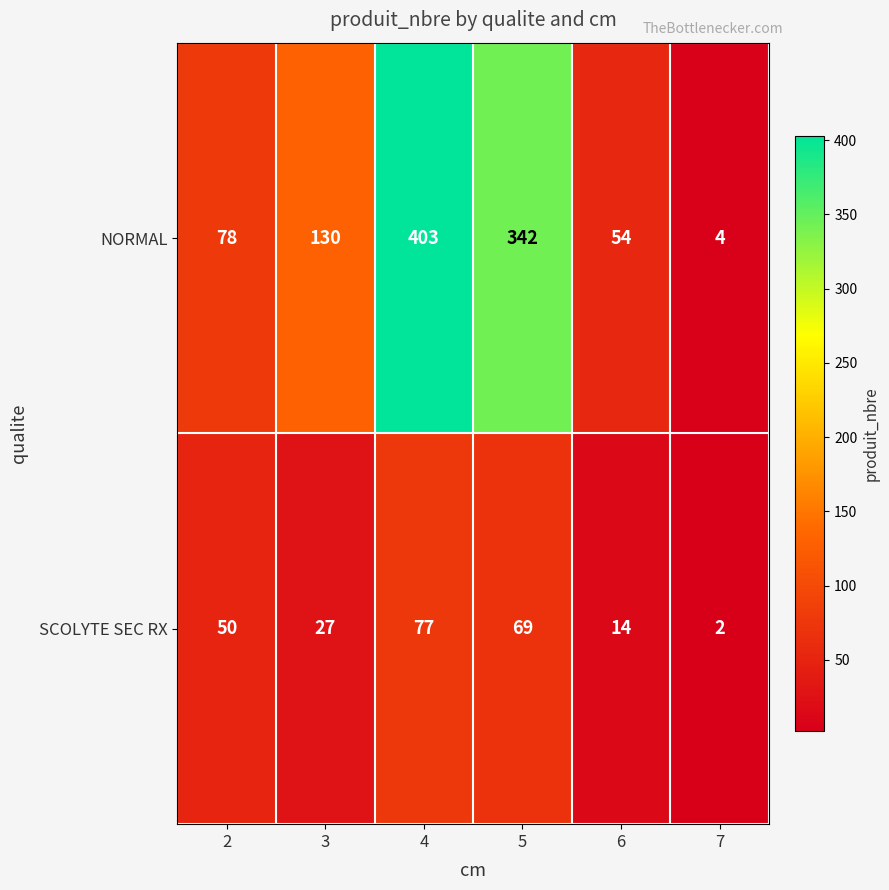

How many series are shown in this chart?

2